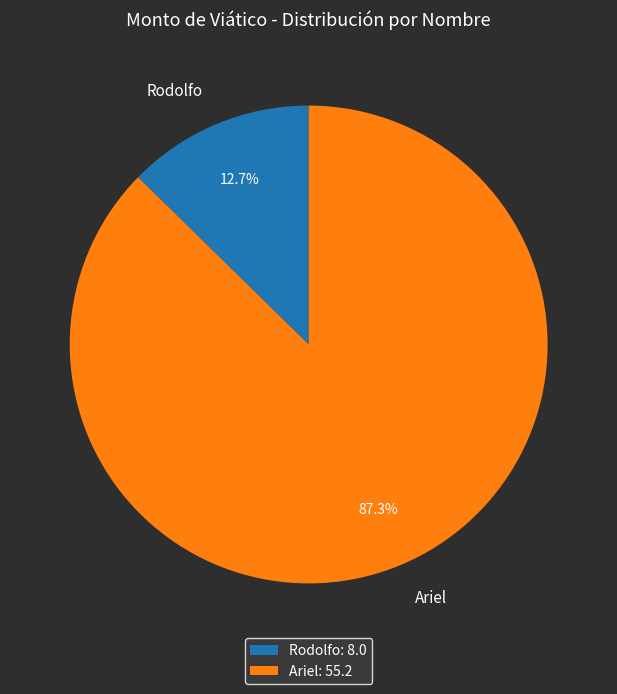

To the nearest percent, what percentage of the pie is Ariel?

87%